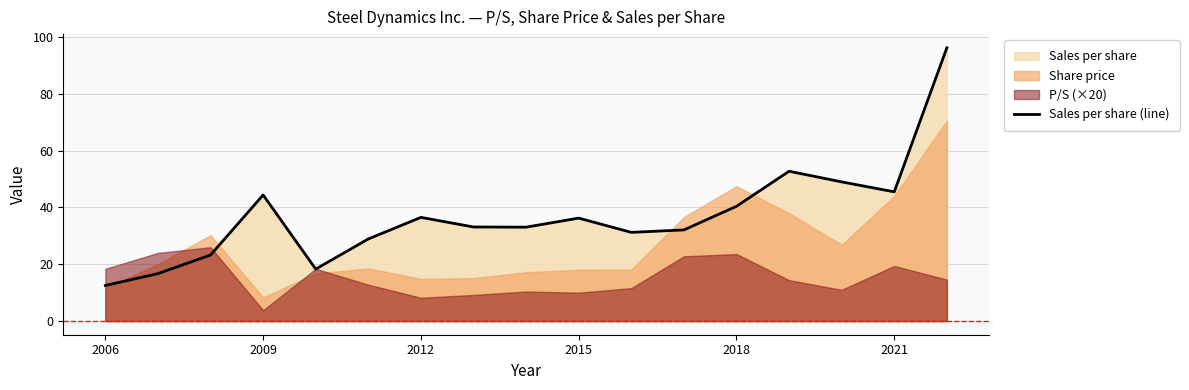

True or false: Sales per share (line) has a value of 20.2 at 2006.

False